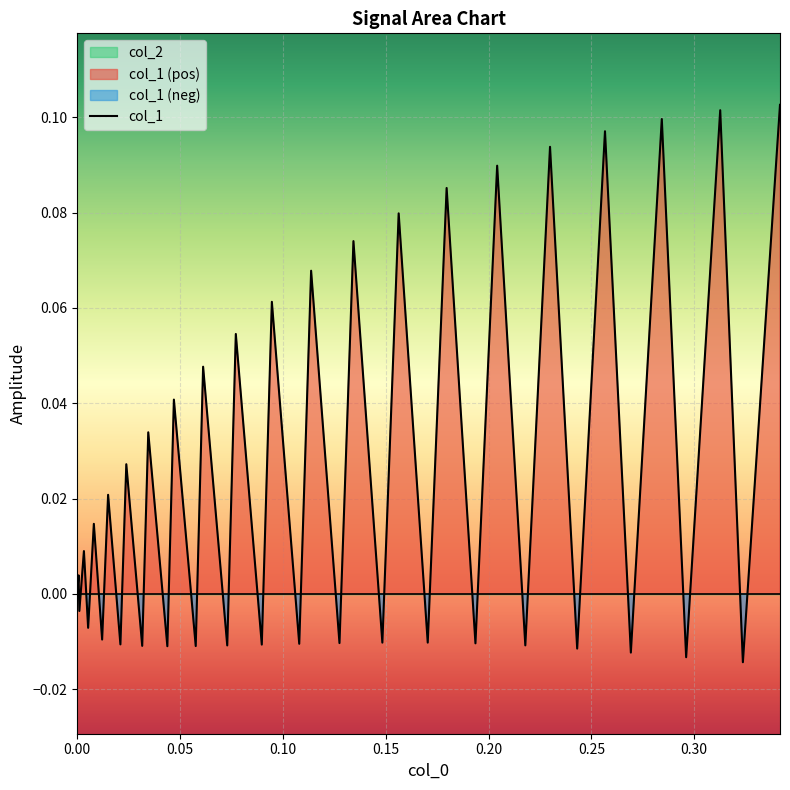

Reading right to left, extract all data points from this chart.

0.1	-0.0	0.1	-0.0	0.1	-0.0	0.1	-0.0	0.1	-0.0	0.1	-0.0	0.1	-0.0	0.1	-0.0	0.1	-0.0	0.1	-0.0	0.1	-0.0	0.1	-0.0	0.0	-0.0	0.0	-0.0	0.0	-0.0	0.0	-0.0	0.0	-0.0	0.0	-0.0	0.0	-0.0	0.0	0.0